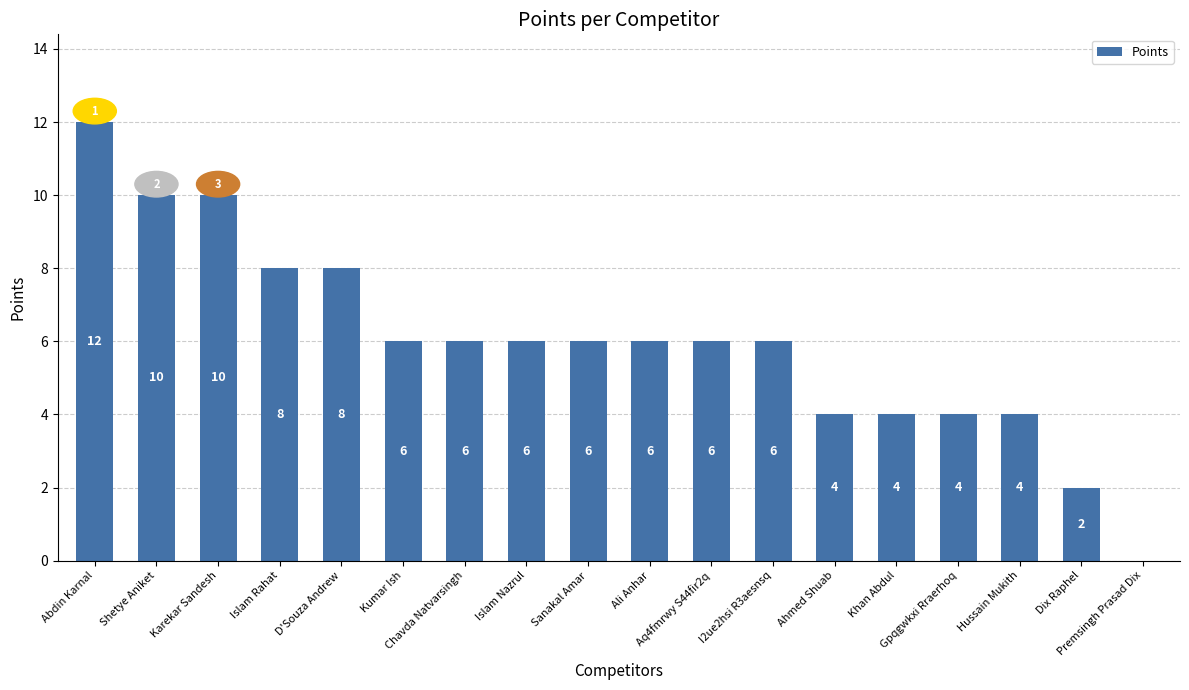

What is the maximum value shown in the chart?

12